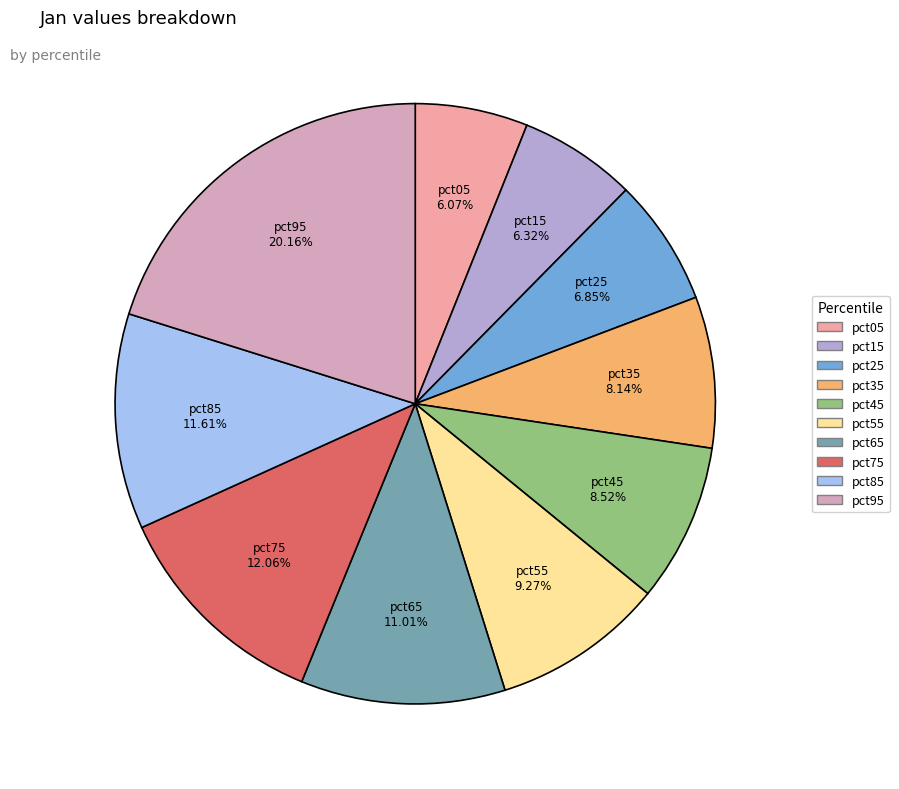

Which slice is the largest?

pct95